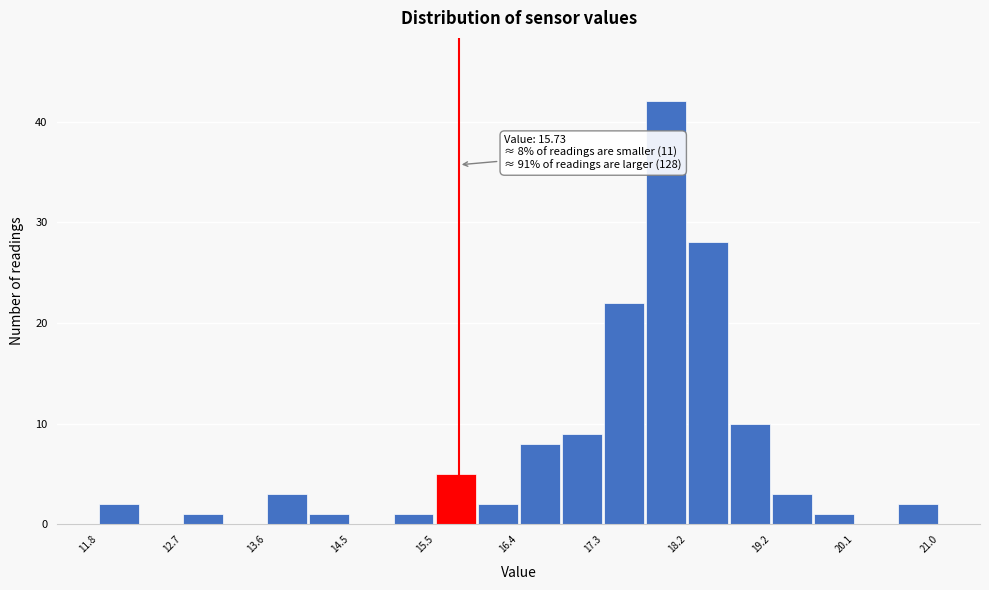

Which range on the x-axis has the tallest bar?

17.8 to 18.2